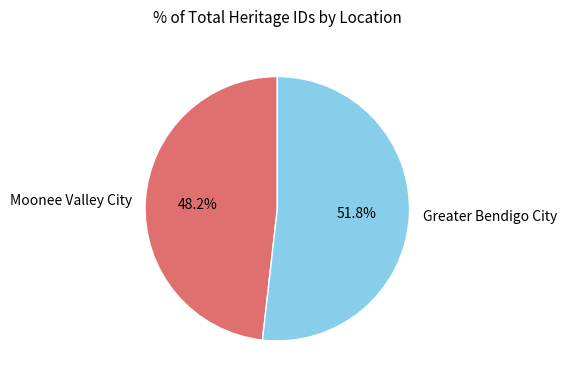

Rank the categories by value from lowest to highest.

Moonee Valley City, Greater Bendigo City